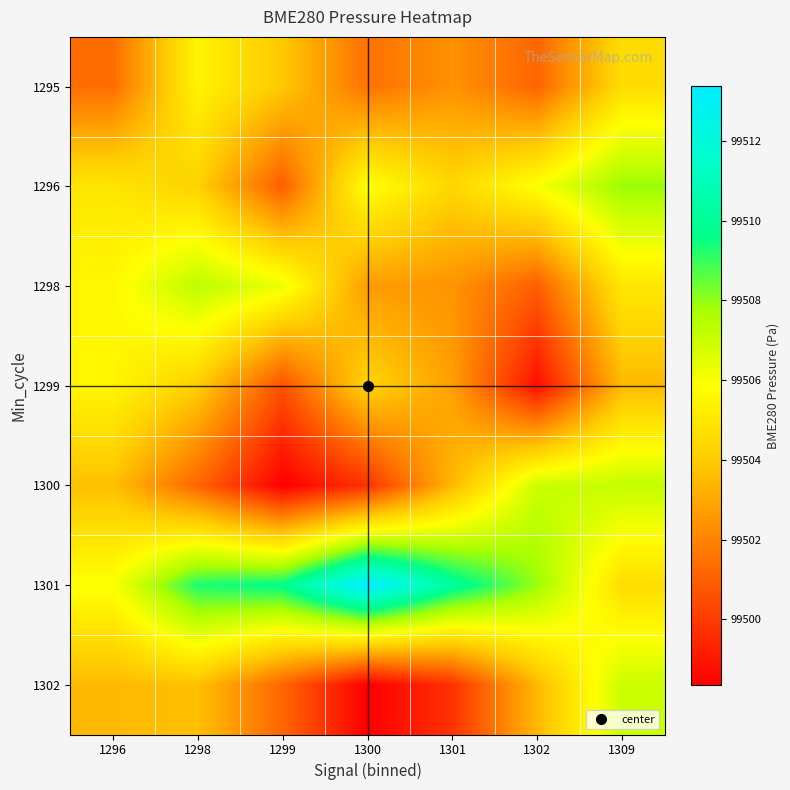

What is the difference between the highest and lowest values at 1309?

4.4